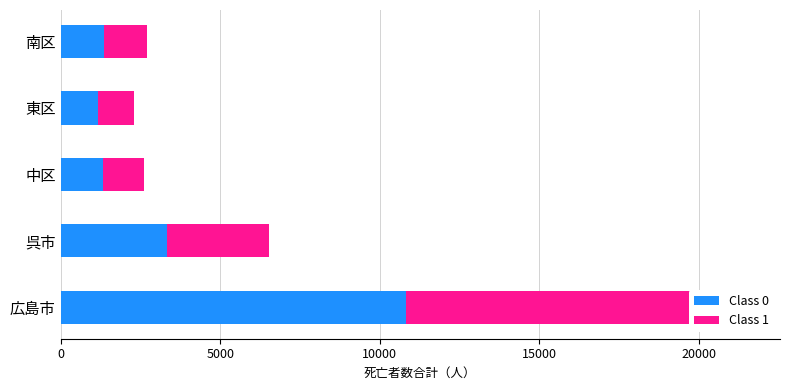

Reading left to right, extract all data points from this chart.

Class 0: 10811	3346	1333	1170	1360
Class 1: 10656	3199	1278	1135	1332